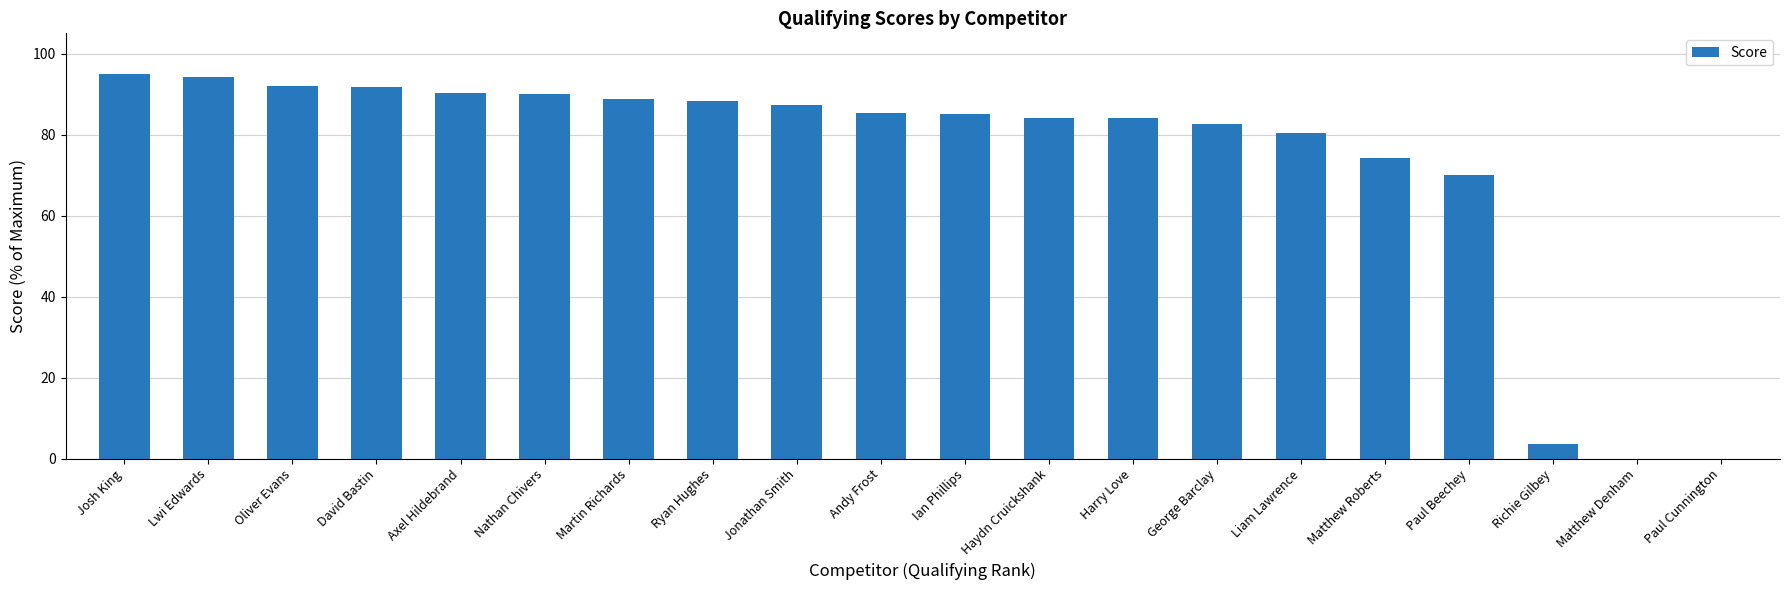

The chart shows a value of 46.5 at Matthew Denham. True or false?

False